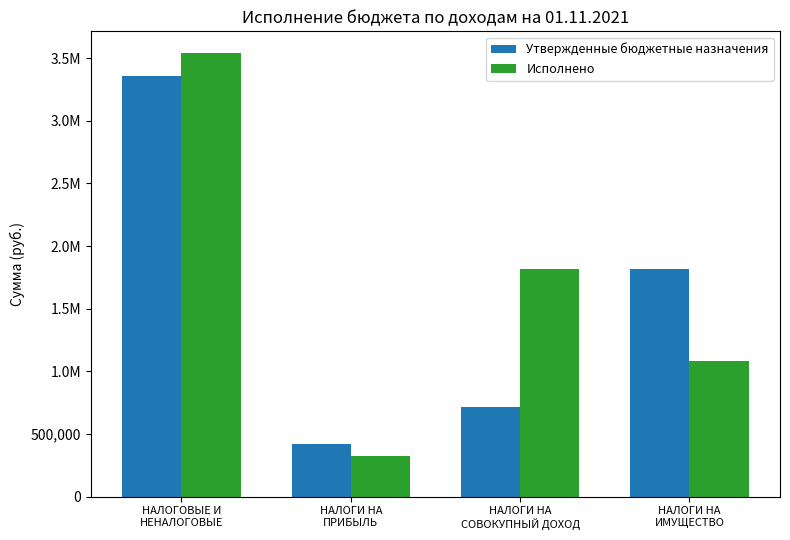

What are all the series names shown in the legend?

Утвержденные бюджетные назначения, Исполнено